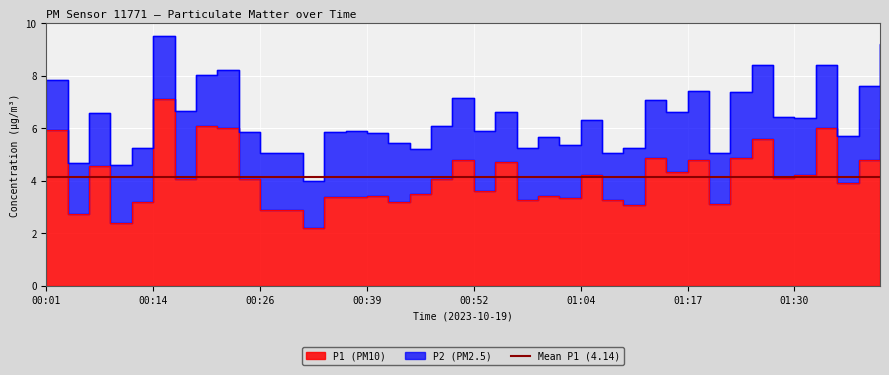

How many values are below 4?

19